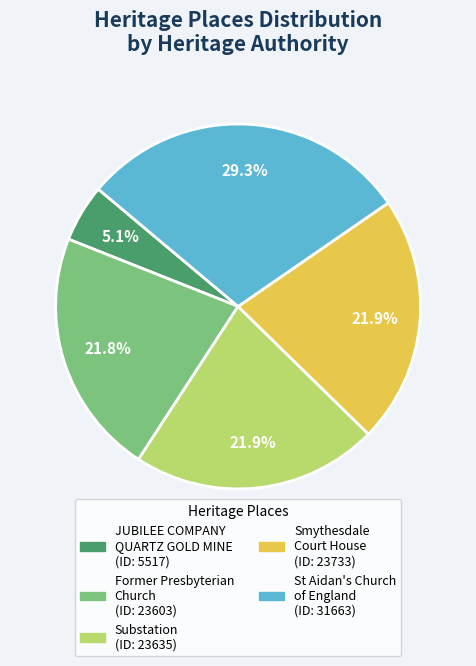

Is there any slice that represents more than half of the pie?

No